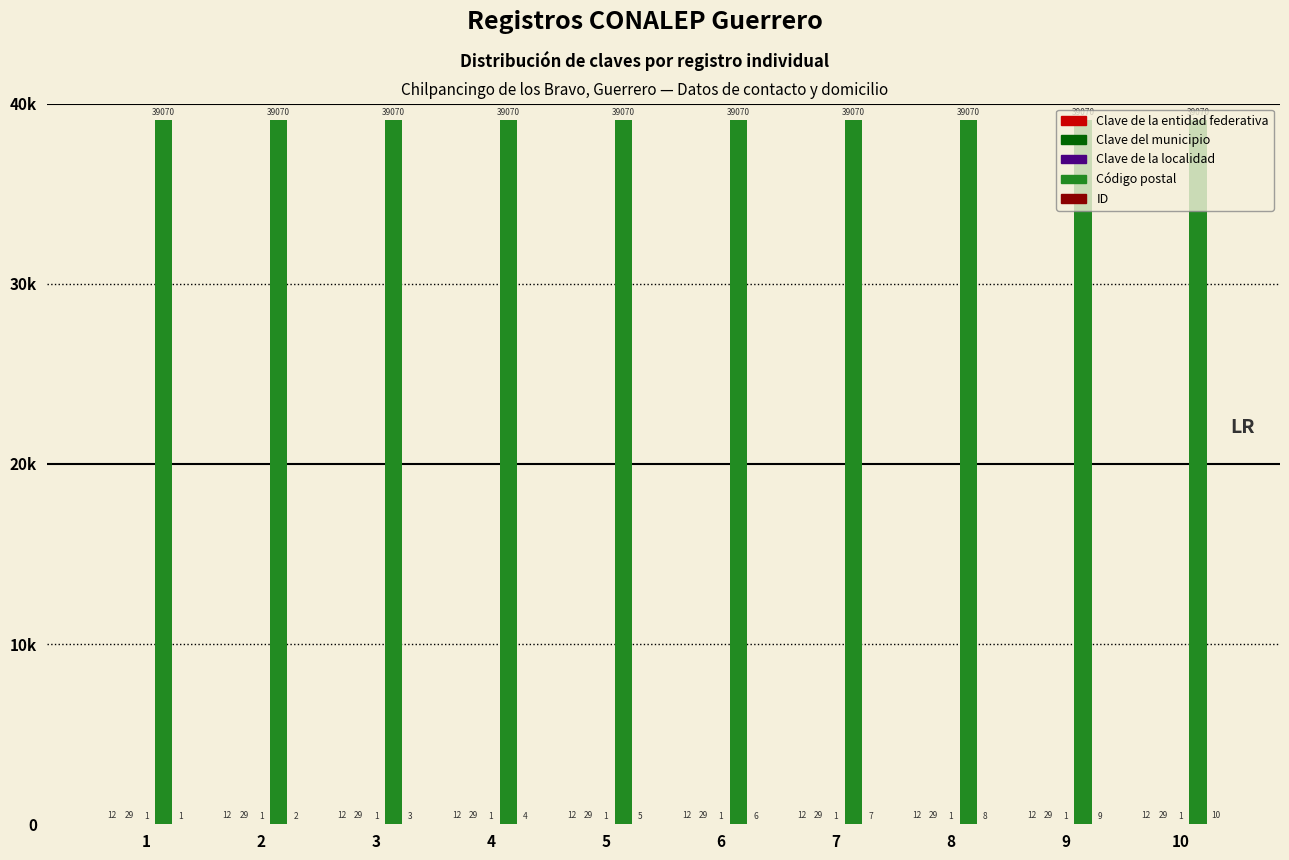

At which category is the sum across all series the highest?

10